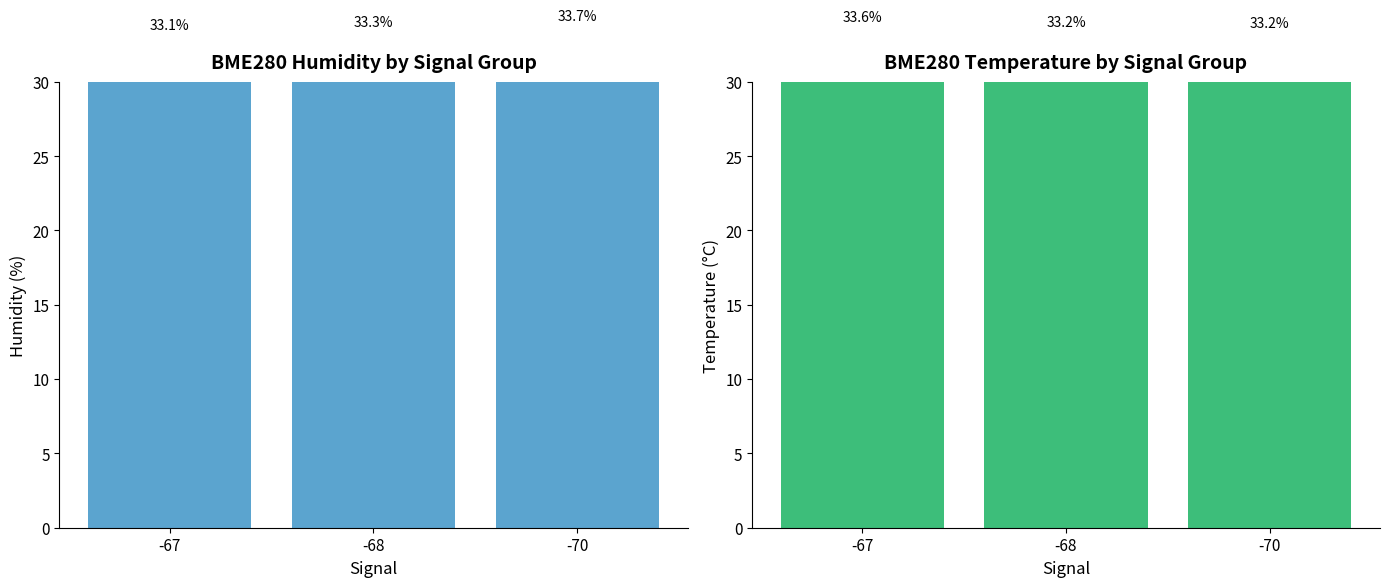

Which series changed the most between -67 and -68?

BME280_temperature